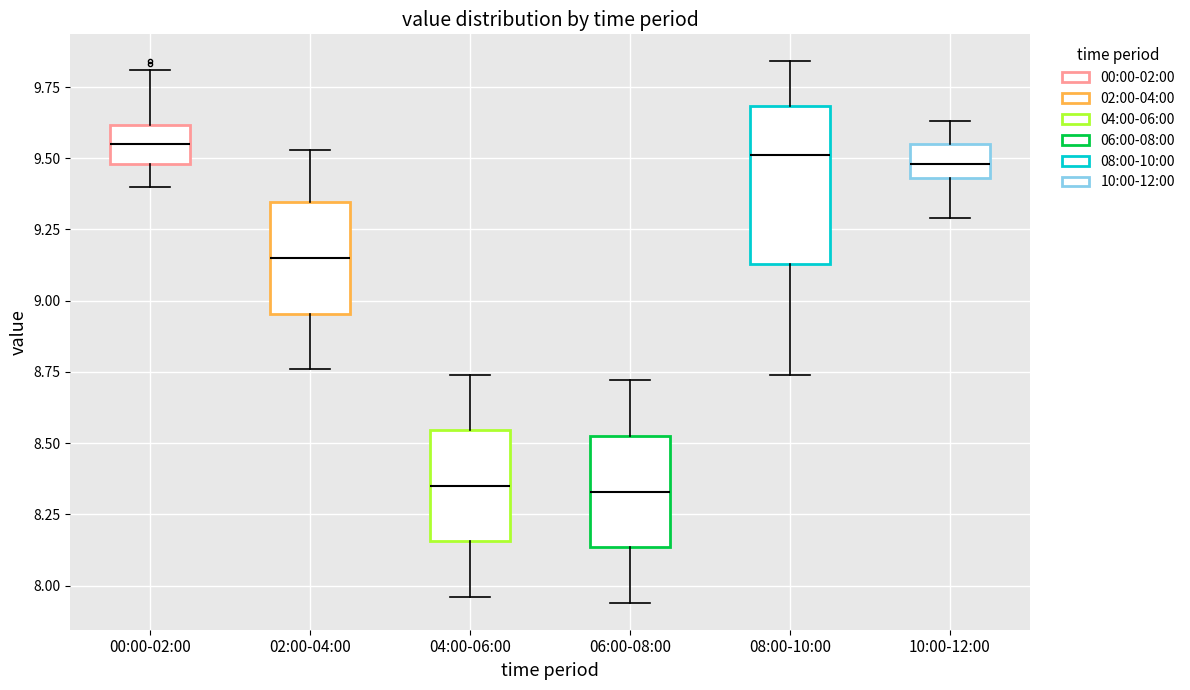

Reading left to right, read every box against the y-axis: the position of its median line, the range the box covers, and the ends of its whiskers. The values are not printed on the chart, so give them approximately, as read against the axis.

00:00-02:00: median 9.55, box 9.50 to 9.60, whiskers 9.40 to 9.80
02:00-04:00: median 9.15, box 8.95 to 9.35, whiskers 8.75 to 9.55
04:00-06:00: median 8.35, box 8.15 to 8.55, whiskers 7.95 to 8.75
06:00-08:00: median 8.35, box 8.15 to 8.55, whiskers 7.95 to 8.70
08:00-10:00: median 9.50, box 9.15 to 9.70, whiskers 8.75 to 9.85
10:00-12:00: median 9.50, box 9.45 to 9.55, whiskers 9.30 to 9.65